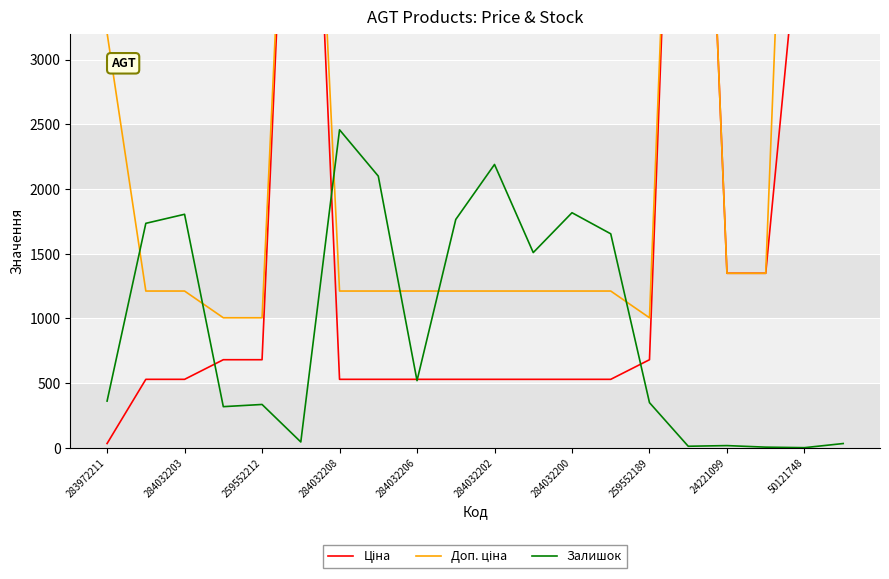

The Залишок series shows 518 at 284032206. True or false?

True